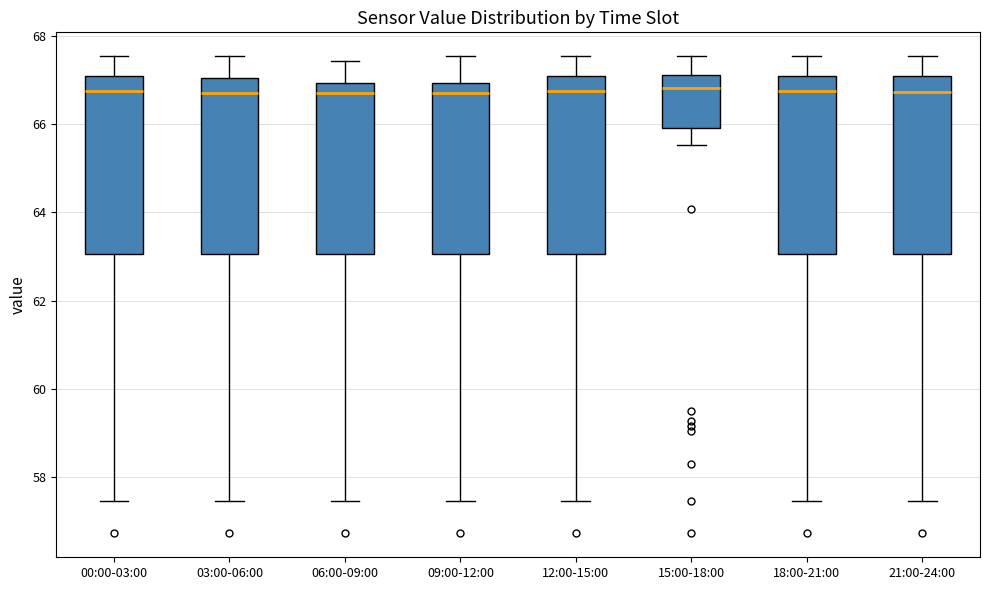

Reading left to right, transcribe this box plot: for each box, give where its median line is, the range the box spans, and where its two whiskers end, as read against the y-axis. The values are not printed on the chart, so give them approximately, as read against the axis.

00:00-03:00: median 66.8, box 63.0 to 67.2, whiskers 57.4 to 67.6
03:00-06:00: median 66.8, box 63.0 to 67.0, whiskers 57.4 to 67.6
06:00-09:00: median 66.8, box 63.0 to 67.0, whiskers 57.4 to 67.4
09:00-12:00: median 66.8, box 63.0 to 67.0, whiskers 57.4 to 67.6
12:00-15:00: median 66.8, box 63.0 to 67.2, whiskers 57.4 to 67.6
15:00-18:00: median 66.8, box 66.0 to 67.2, whiskers 65.6 to 67.6
18:00-21:00: median 66.8, box 63.0 to 67.2, whiskers 57.4 to 67.6
21:00-24:00: median 66.8, box 63.0 to 67.0, whiskers 57.4 to 67.6